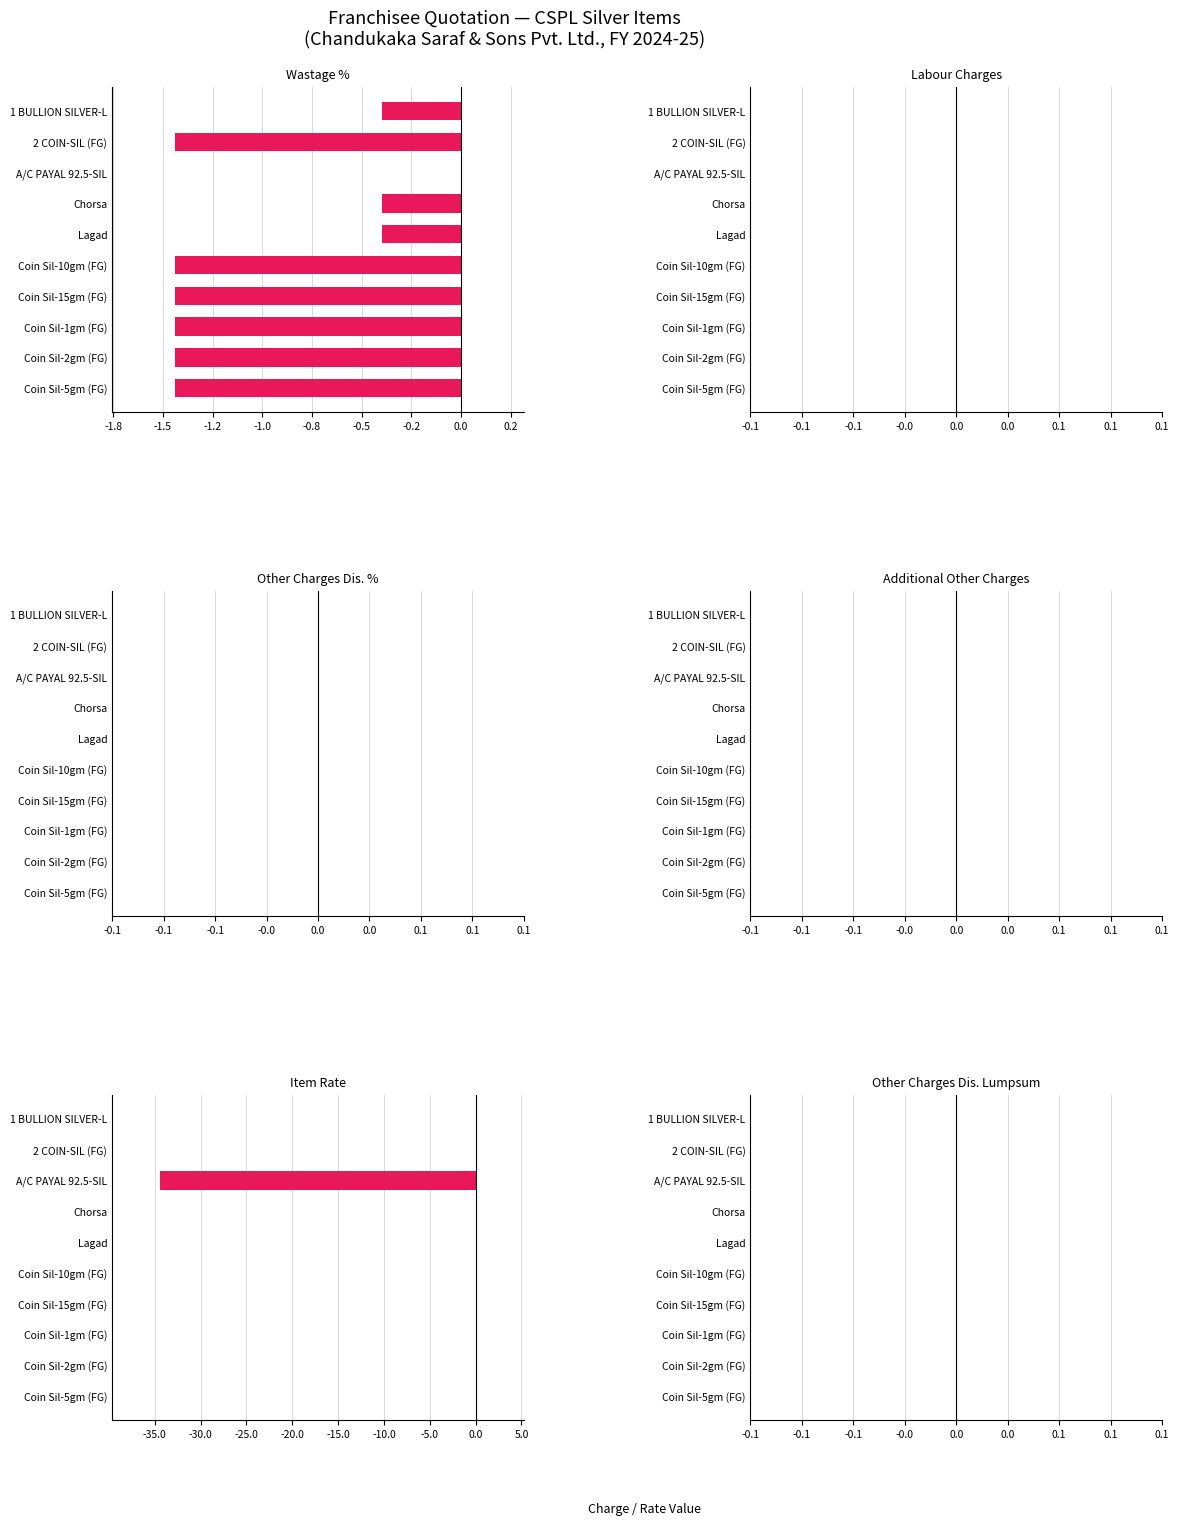

How many groups of bars are there?

10